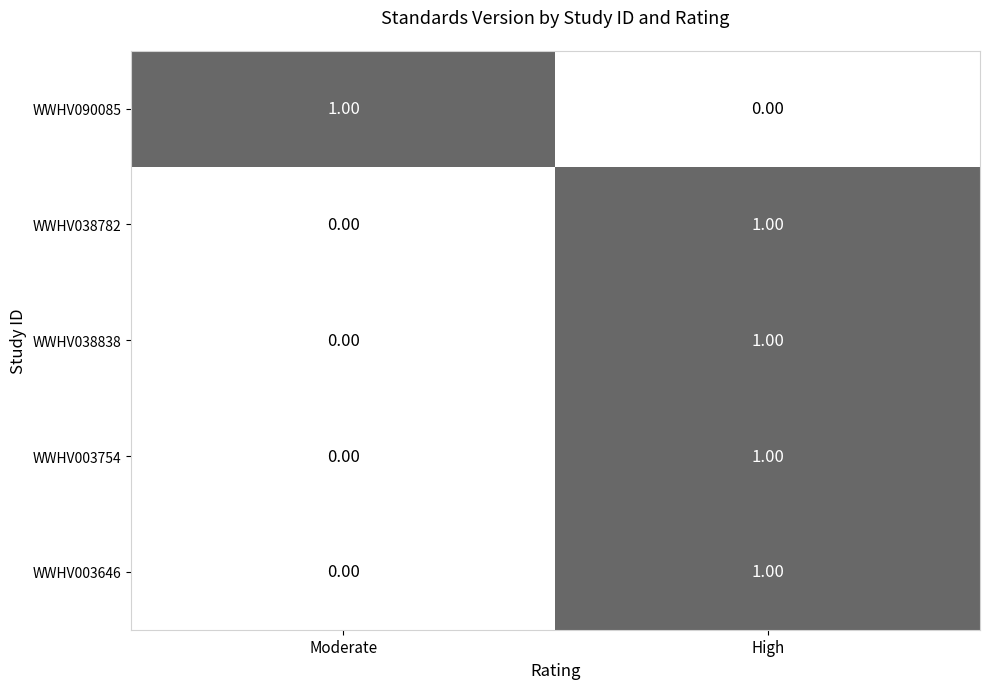

Which category has the lowest value in the WWHV003754 series?

Moderate